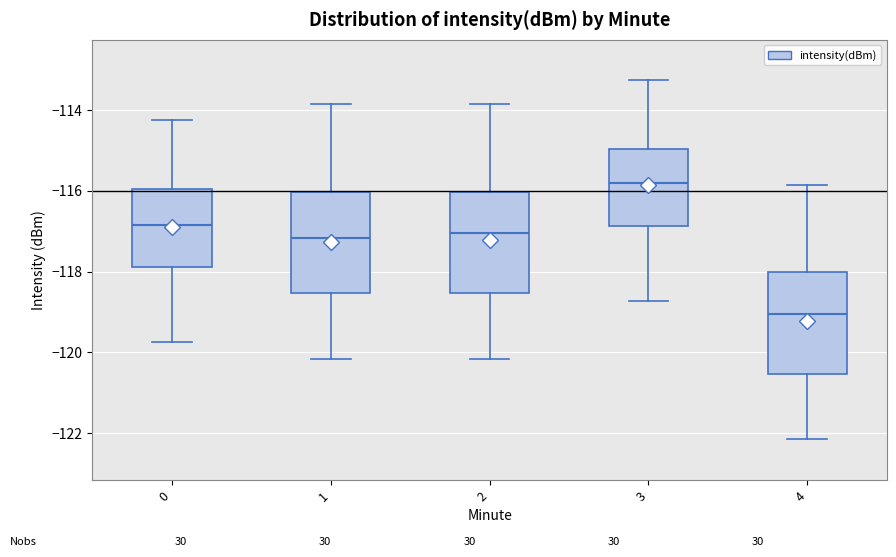

Reading left to right, read every box against the y-axis: the position of its median line, the range the box covers, and the ends of its whiskers. The values are not printed on the chart, so give them approximately, as read against the axis.

0: median -116.8, box -117.8 to -116.0, whiskers -119.8 to -114.2
1: median -117.2, box -118.6 to -116.0, whiskers -120.2 to -113.8
2: median -117.0, box -118.6 to -116.0, whiskers -120.2 to -113.8
3: median -115.8, box -116.8 to -115.0, whiskers -118.8 to -113.2
4: median -119.0, box -120.6 to -118.0, whiskers -122.2 to -115.8